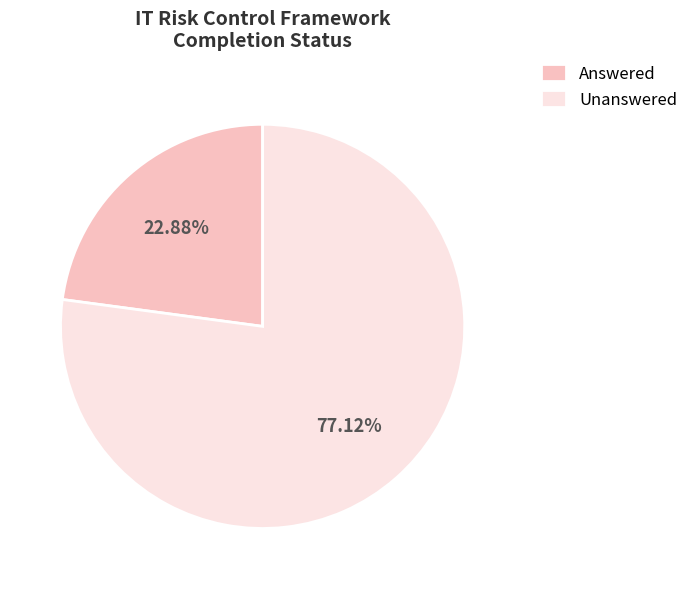

Rank the categories by value from highest to lowest.

Unanswered, Answered